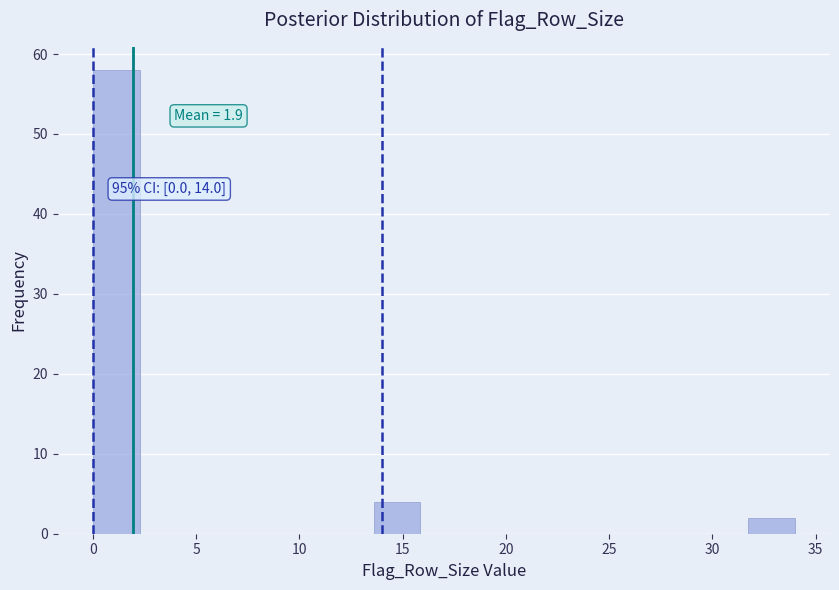

Which range on the x-axis has the tallest bar?

0.0 to 2.5